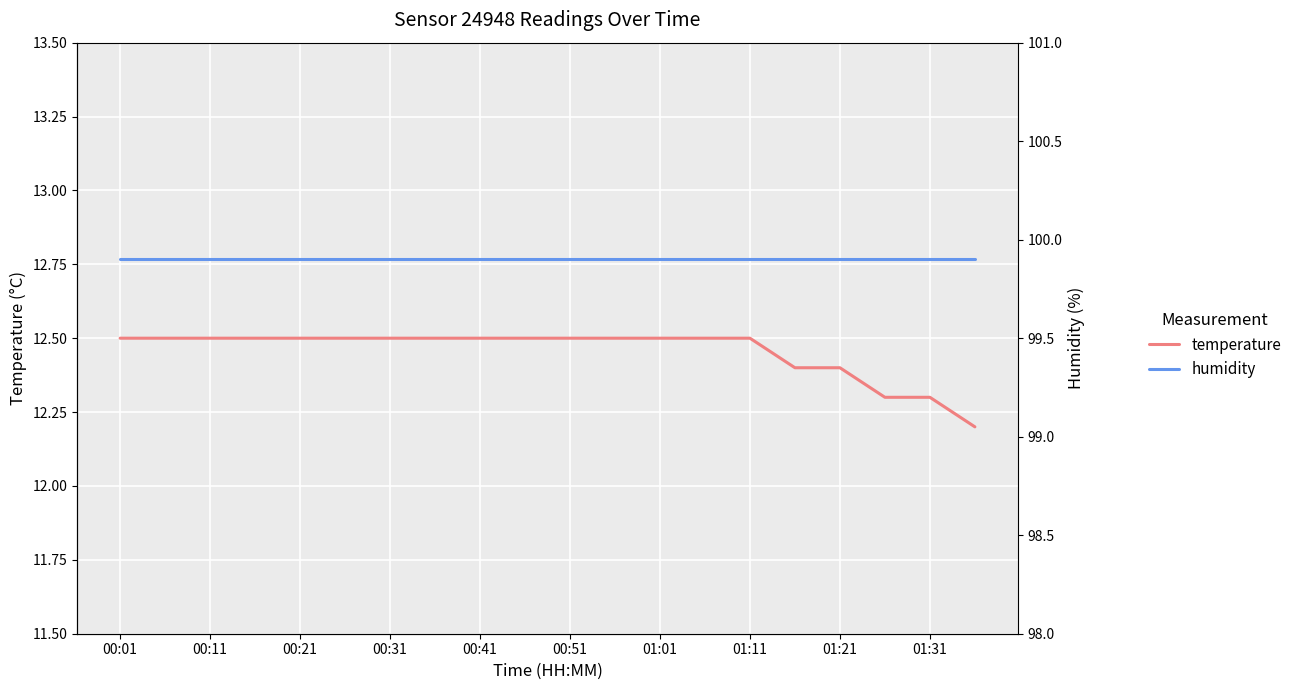

Which label corresponds to the largest value in the chart?

00:01